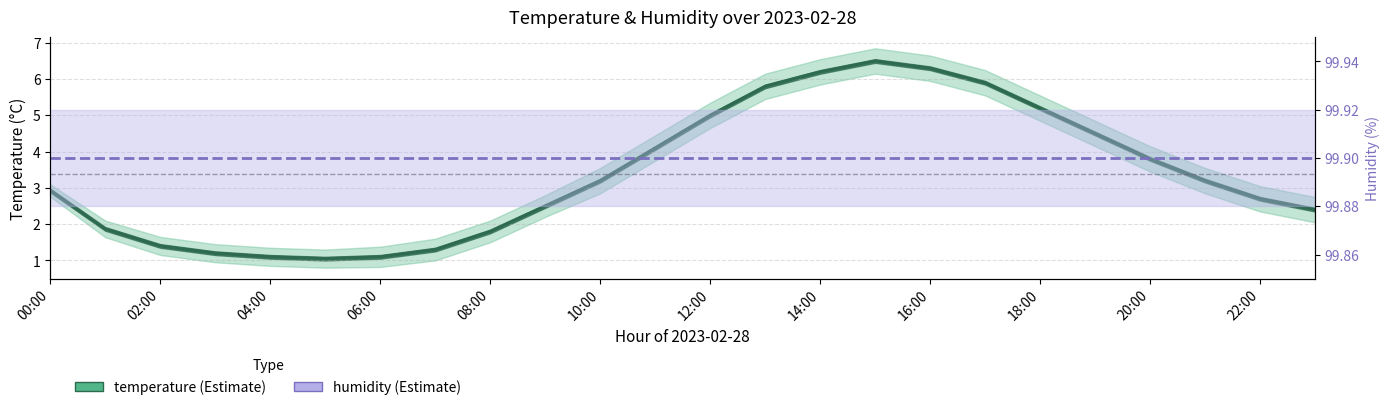

Does the chart display data point markers on the line(s)?

No